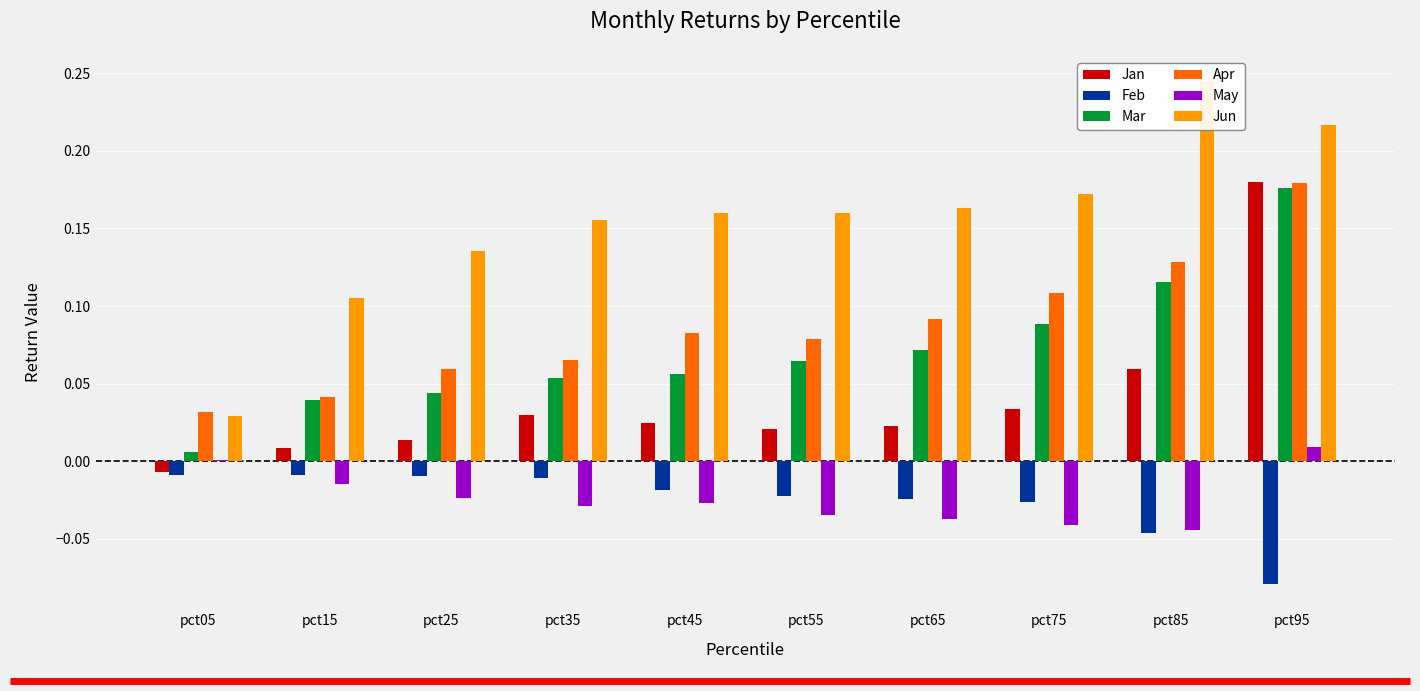

Between pct15 and pct65, which is larger?

pct65